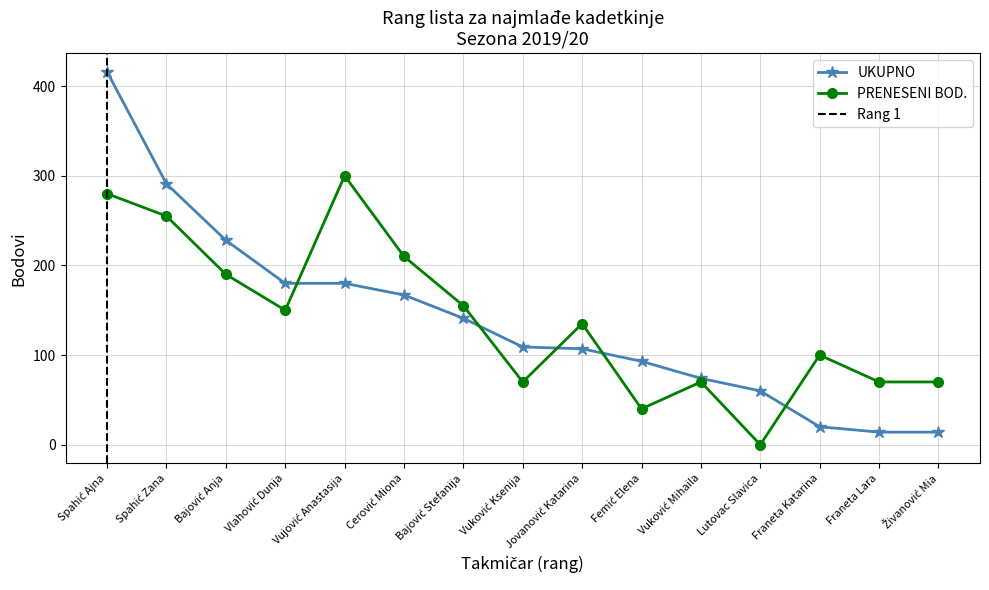

What is the label of the 3rd point from the left?

Bajović Anja